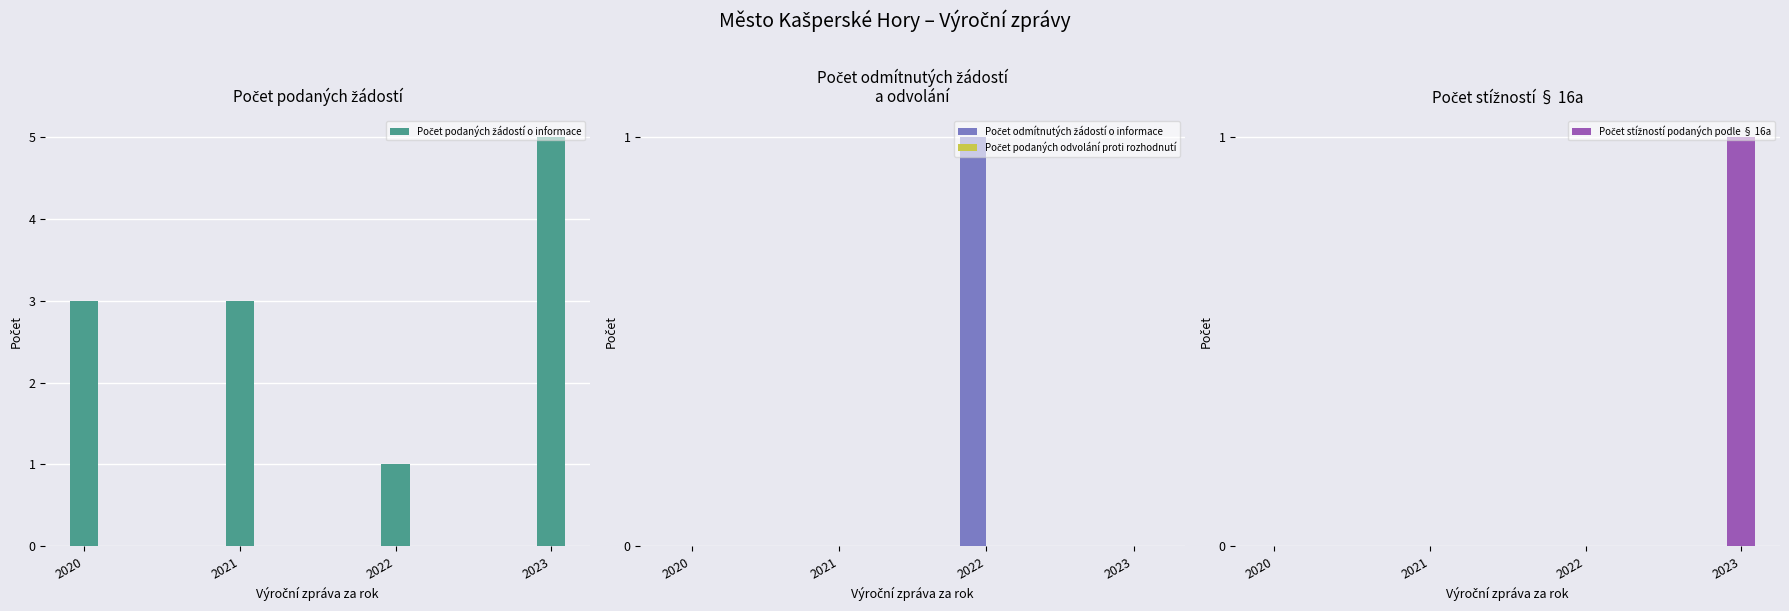

Is the value of Počet stížností podaných podle § 16a at 2020 greater than the value of Počet odmítnutých žádostí o informace at 2023?

No